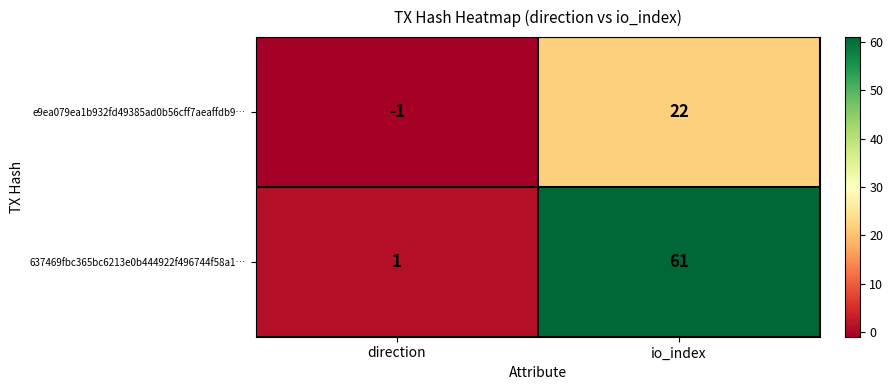

What is the spread (max minus min) of values at direction?

2